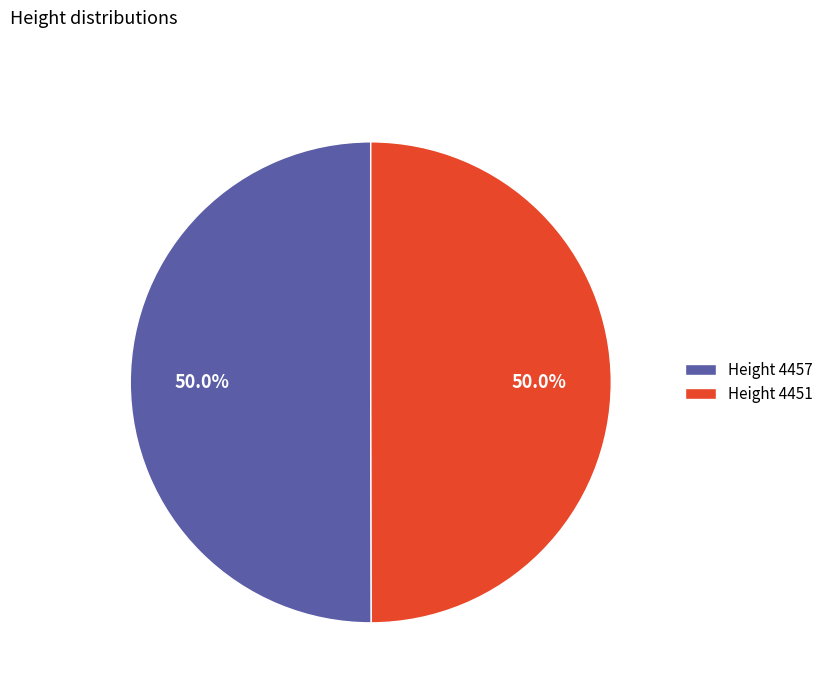

Combined, what portion of the pie is Height 4451 and Height 4457?

100.0%